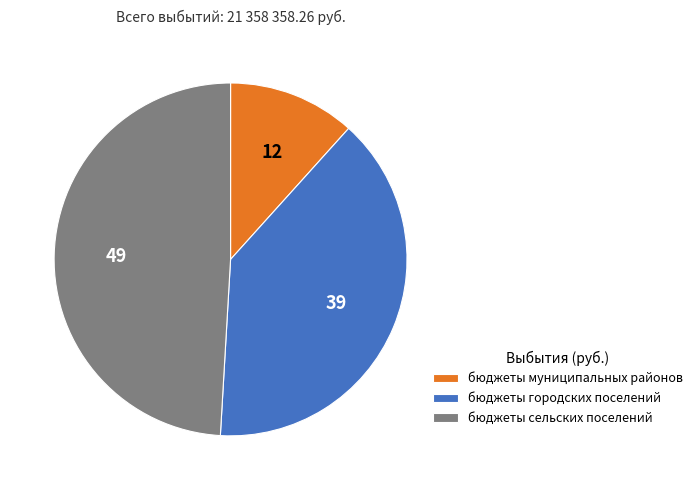

Is it true that бюджеты сельских поселений is 44% of the pie?

False